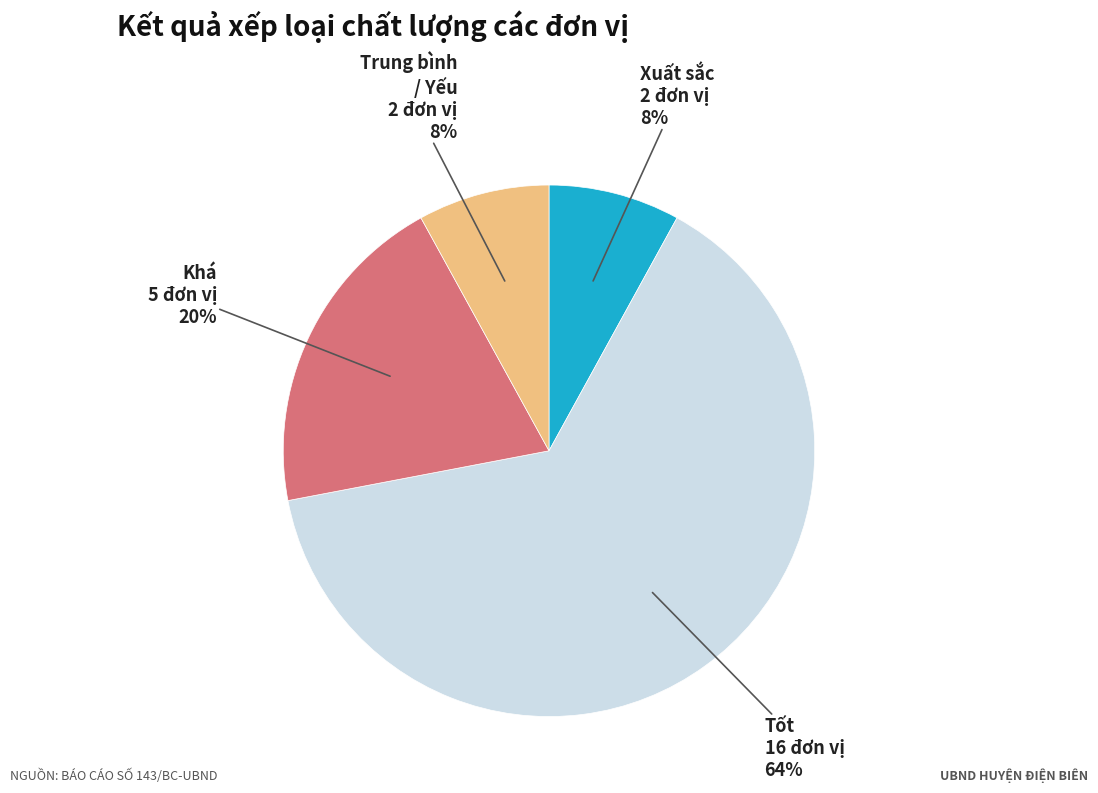

Does any single category account for the majority?

Yes